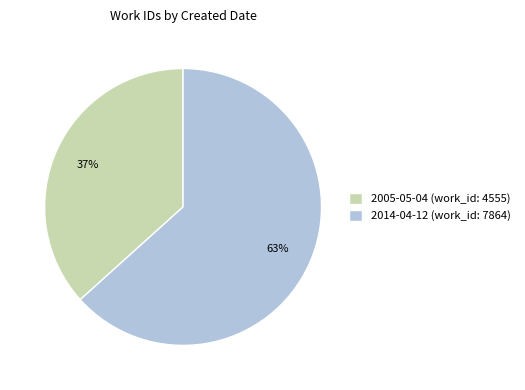

To the nearest percent, what is the combined percentage of 2005-05-04 and 2014-04-12?

100%